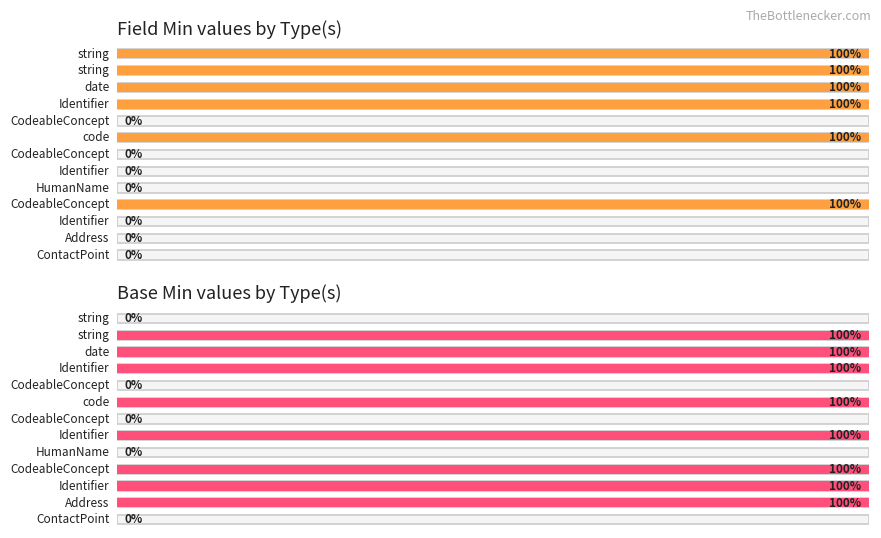

Which series has the largest total across all categories?

Base Min